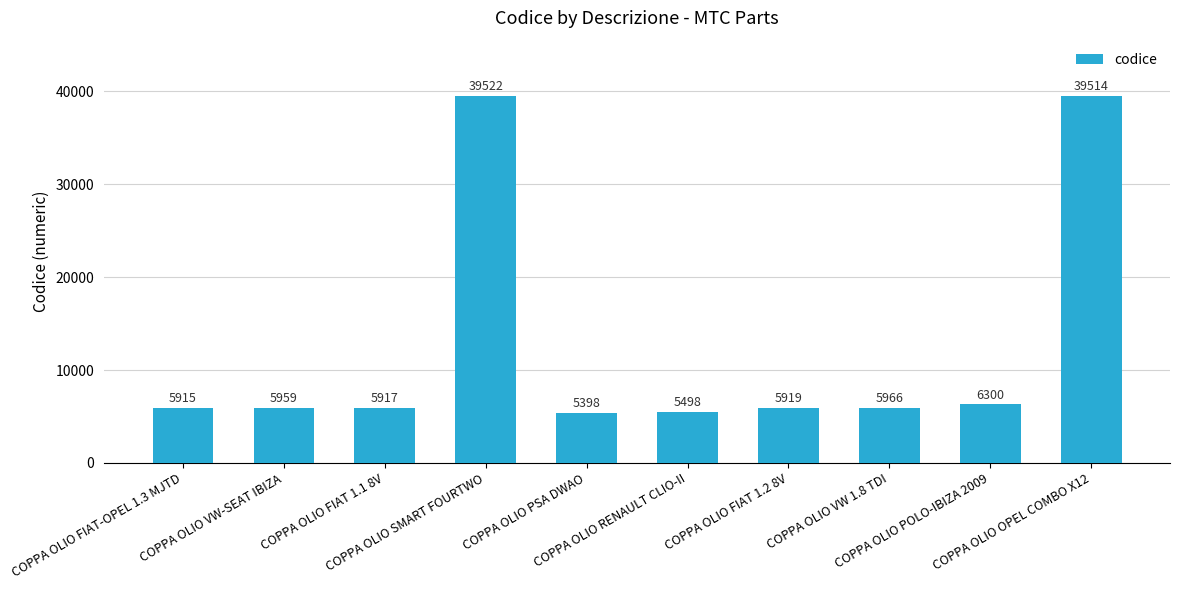

Which category has the highest value across all series?

COPPA OLIO SMART FOURTWO